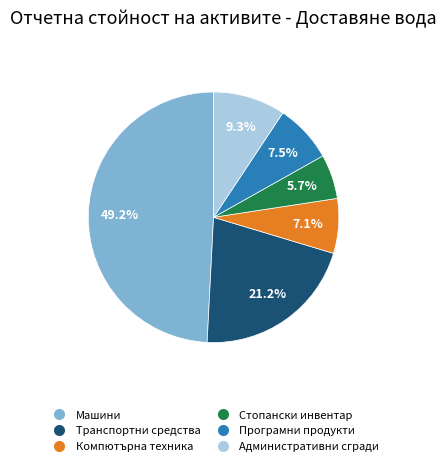

Is Машини the majority of the pie?

No